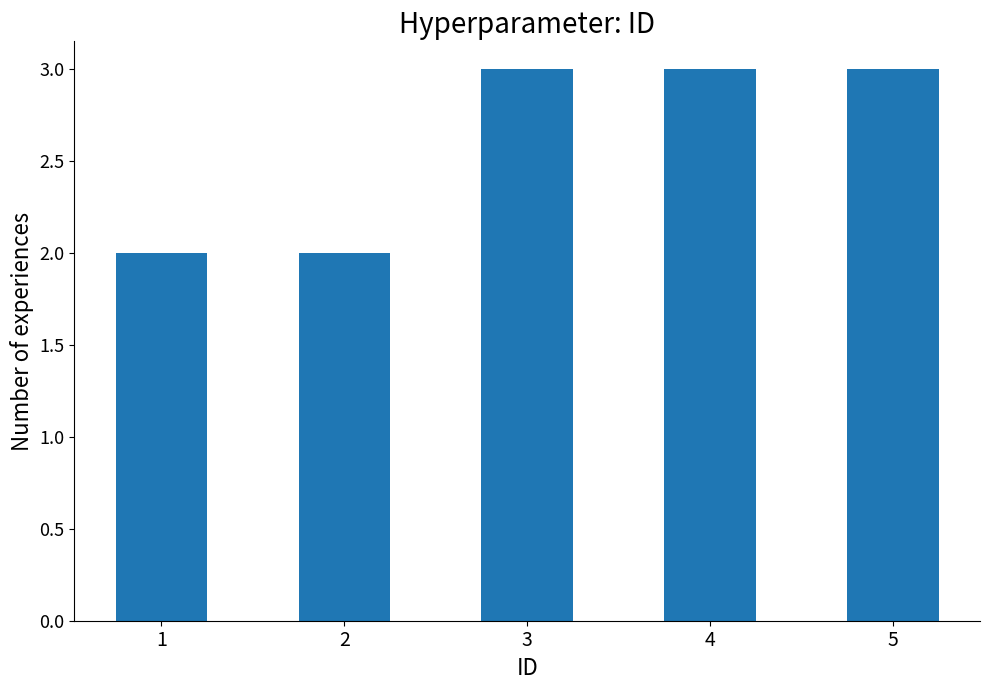

What is the maximum value shown in the chart?

3